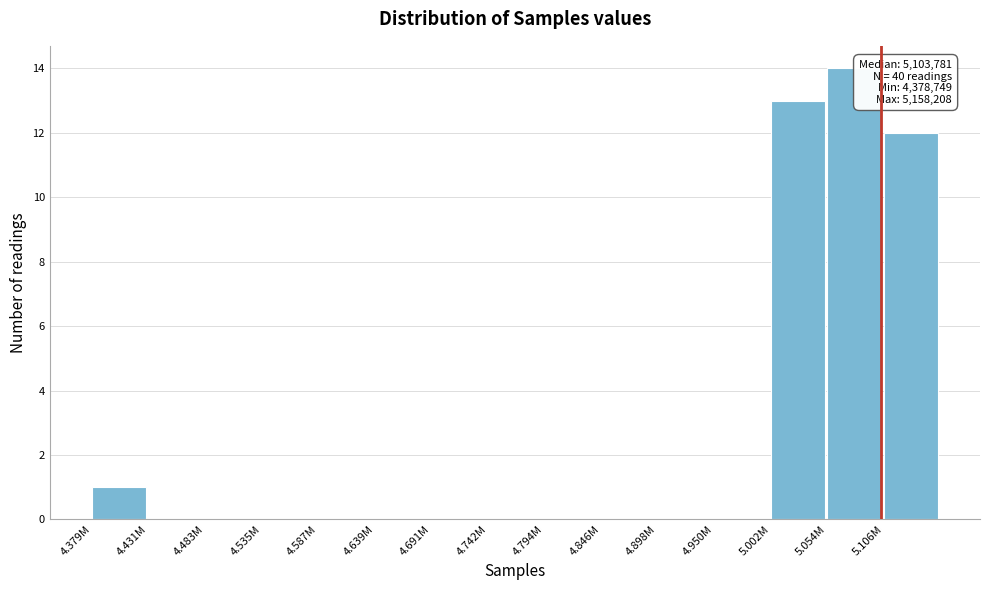

Reading right to left, what are all the values shown in this chart?

5.106M=12	5.054M=14	5.002M=13	4.950M=0	4.898M=0	4.846M=0	4.794M=0	4.742M=0	4.691M=0	4.639M=0	4.587M=0	4.535M=0	4.483M=0	4.431M=0	4.379M=1